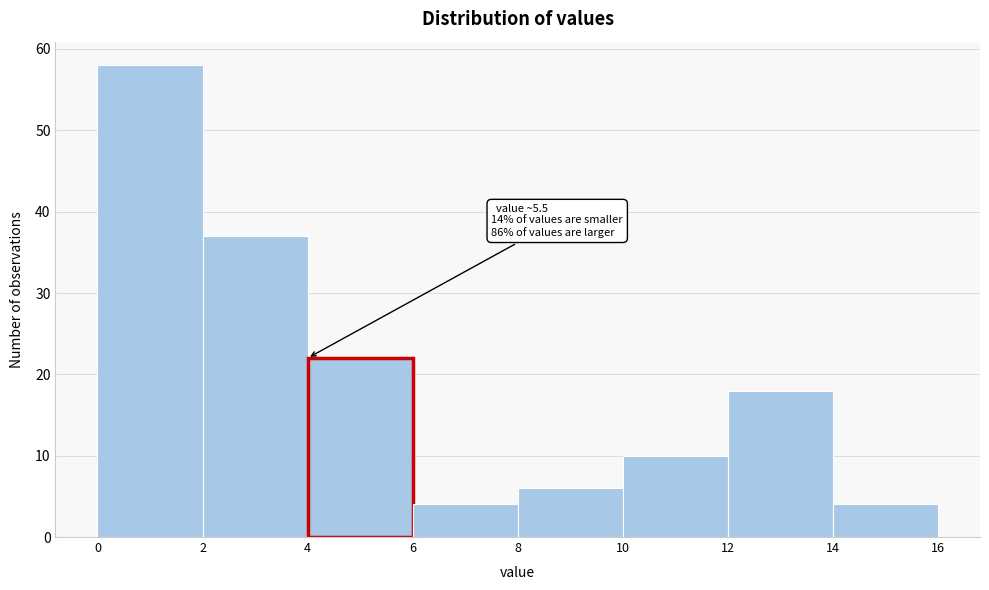

Which range on the x-axis has the tallest bar?

0 to 2